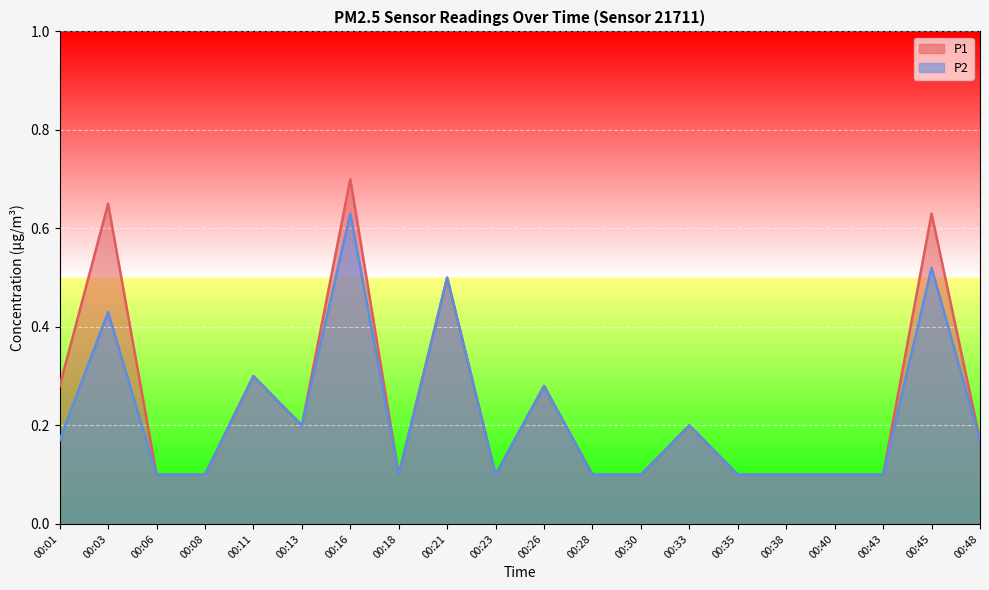

How many lines are shown in the chart?

2